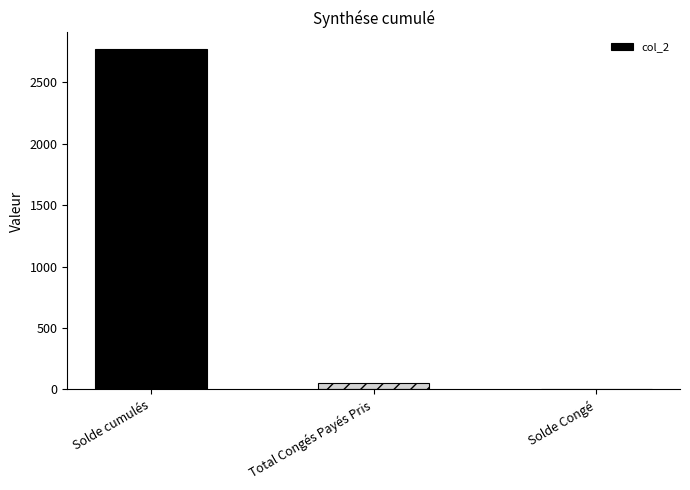

At which category does the chart reach its peak across all series?

Solde cumulés